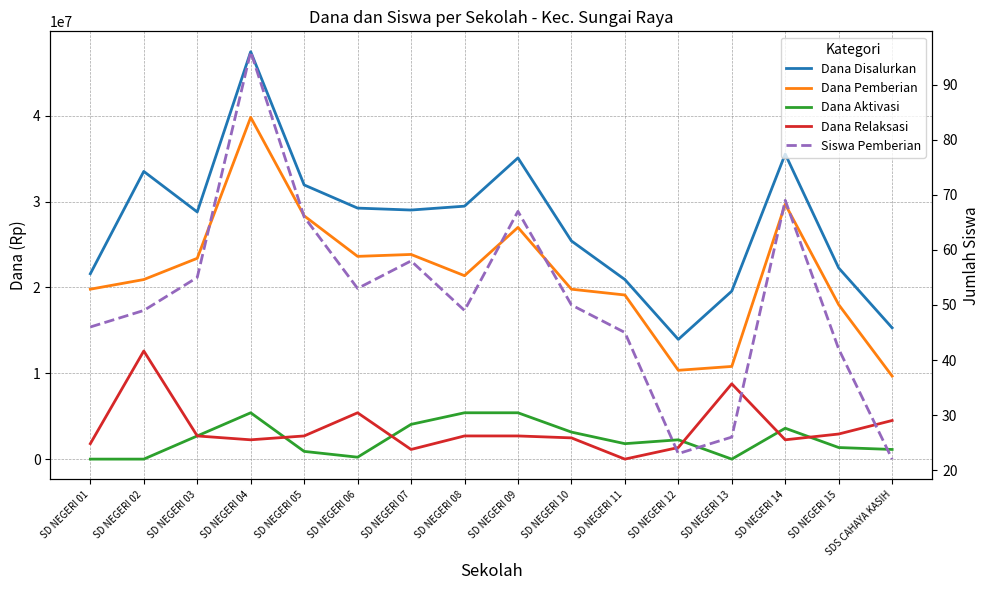

True or false: Dana Pemberian and Siswa Pemberian intersect in this chart.

False